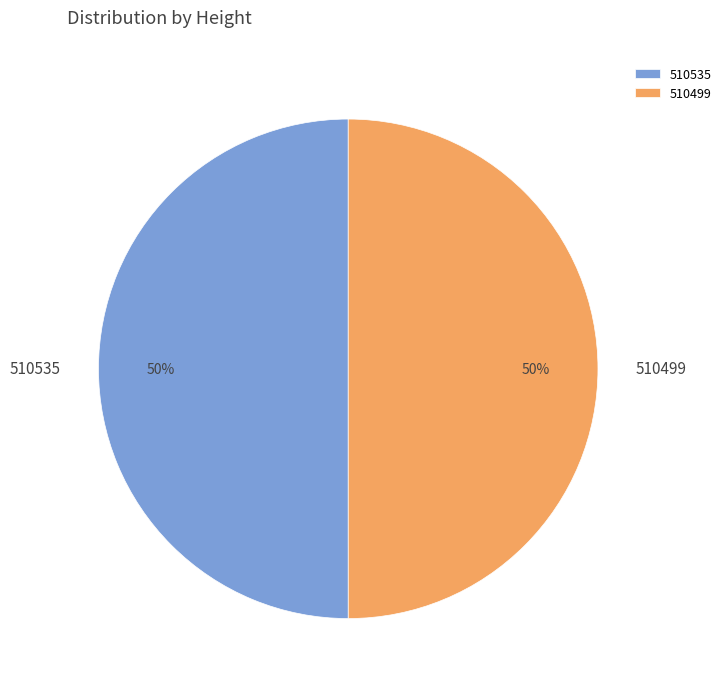

Approximately how many times larger is the value at 510499 compared to 510535?

1.0